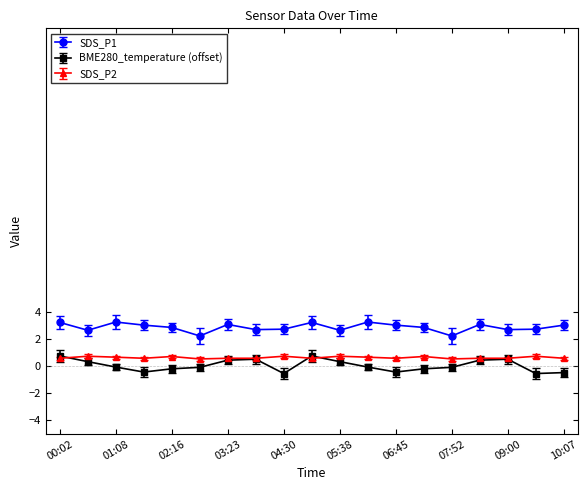

At how many categories does at least one series exceed 1?

19